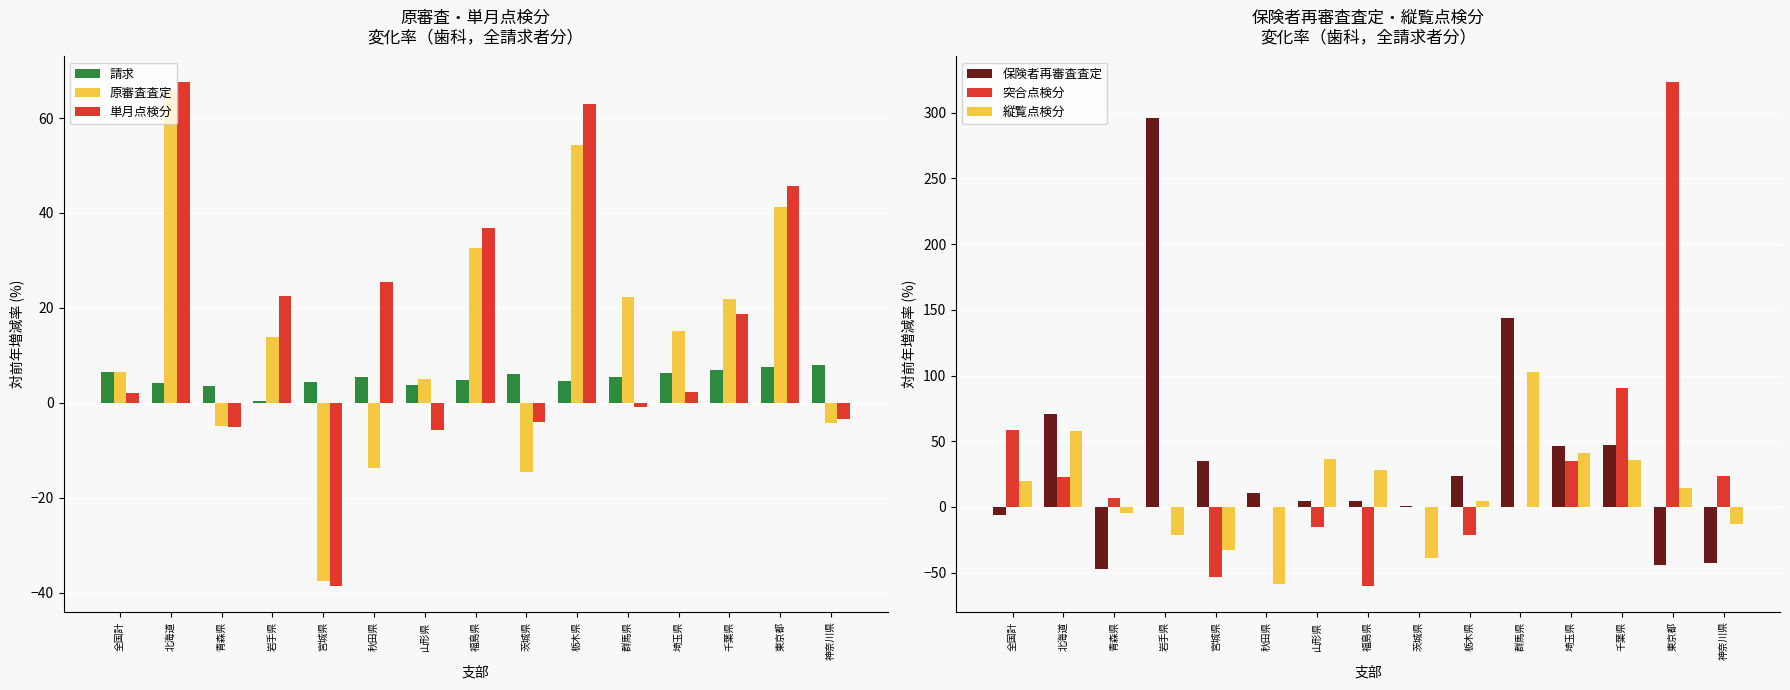

Reading left to right, what are all the values shown in this chart?

請求: 6.4	4.2	3.5	0.4	4.3	5.4	3.7	4.8	6.0	4.6	5.5	6.3	7.0	7.5	7.9
原審査査定: 6.5	65.7	-4.8	13.7	-37.5	-13.7	5.0	32.7	-14.6	54.3	22.3	15.2	21.8	41.3	-4.3
単月点検分: 2.1	67.7	-5.2	22.4	-38.7	25.4	-5.7	36.9	-4.0	62.9	-1.0	2.2	18.8	45.7	-3.5
保険者再審査査定: -6.2	71.0	-47.2	295.7	35.0	10.8	4.3	4.4	0.9	23.8	143.8	46.5	47.2	-44.2	-42.4
突合点検分: 58.7	22.5	6.5	0.0	-53.0	0.0	-14.9	-60.5	0.0	-21.5	0.0	35.1	90.6	323.7	23.6
縦覧点検分: 20.0	57.6	-4.5	-21.7	-32.5	-58.3	36.4	28.5	-38.8	4.5	102.9	41.1	35.6	14.1	-12.8